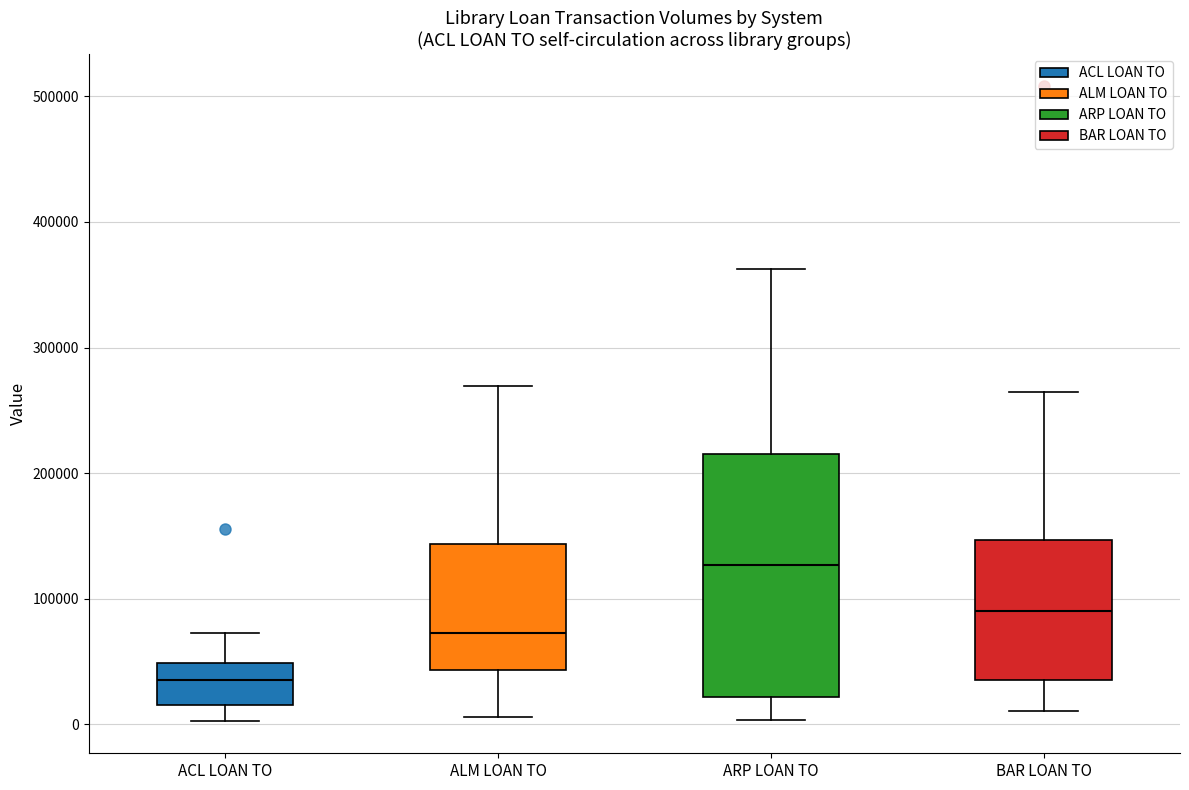

Where does the median line of the box for BAR LOAN TO sit on the y-axis? The values are not printed on the chart, so give them approximately, as read against the axis.

90000